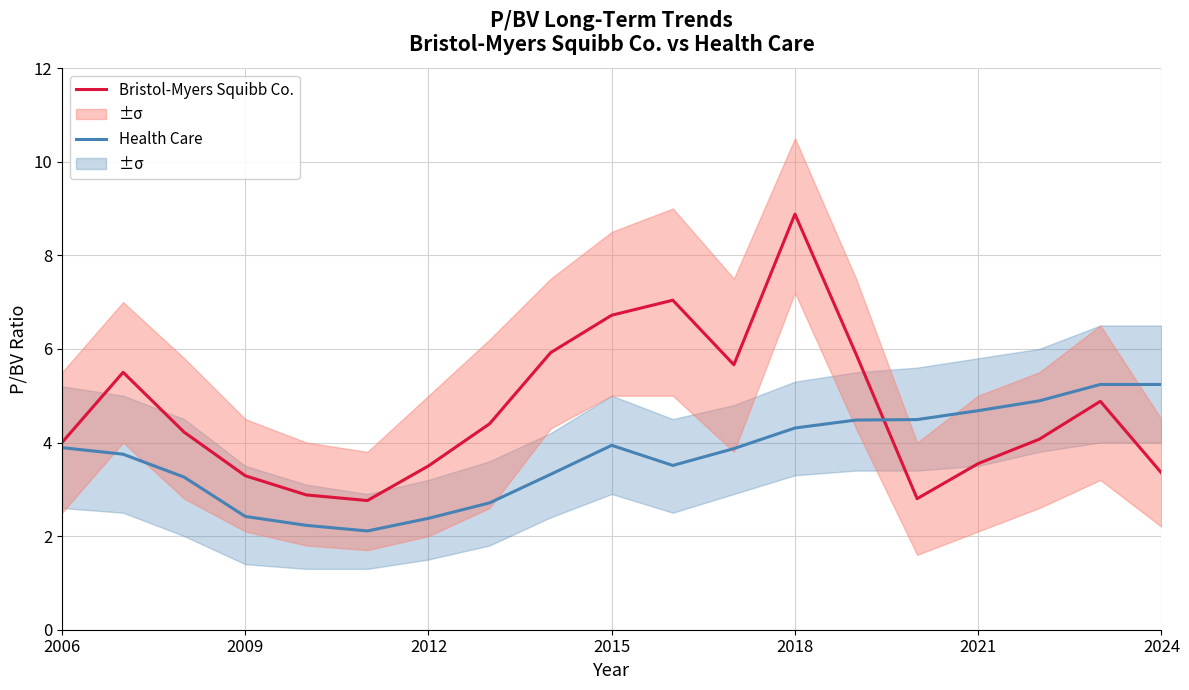

At which label does Health Care first exceed 3?

2006